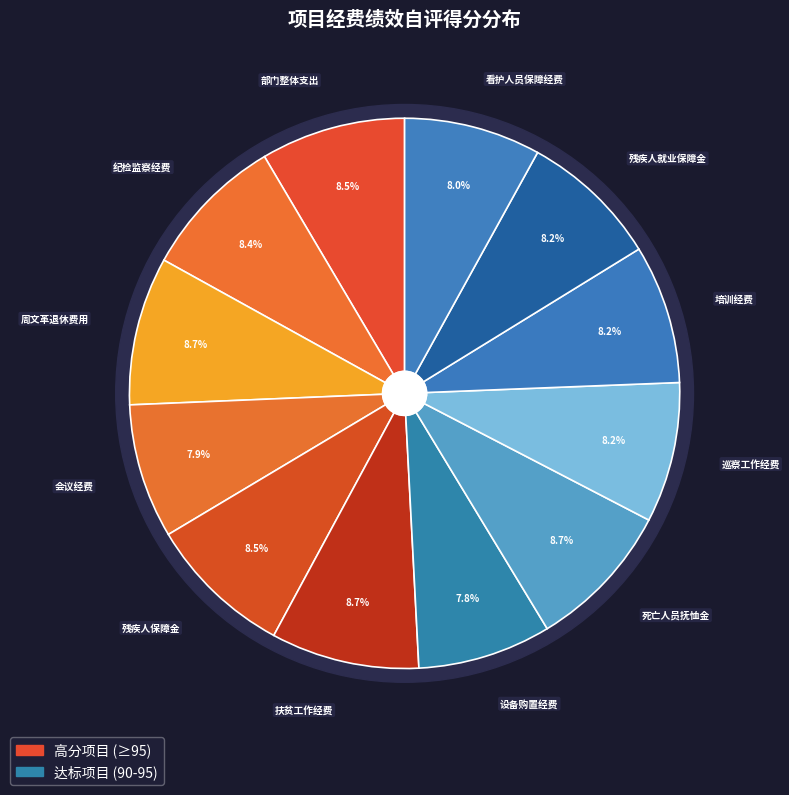

What is the smallest slice in the pie chart?

设备购置经费